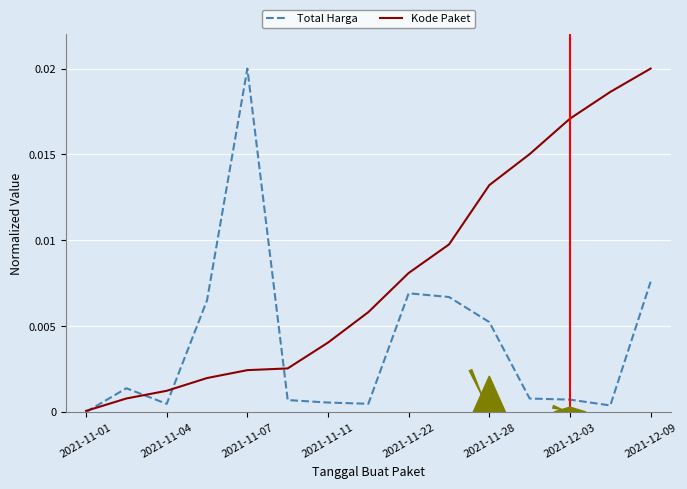

How many lines are shown in the chart?

2